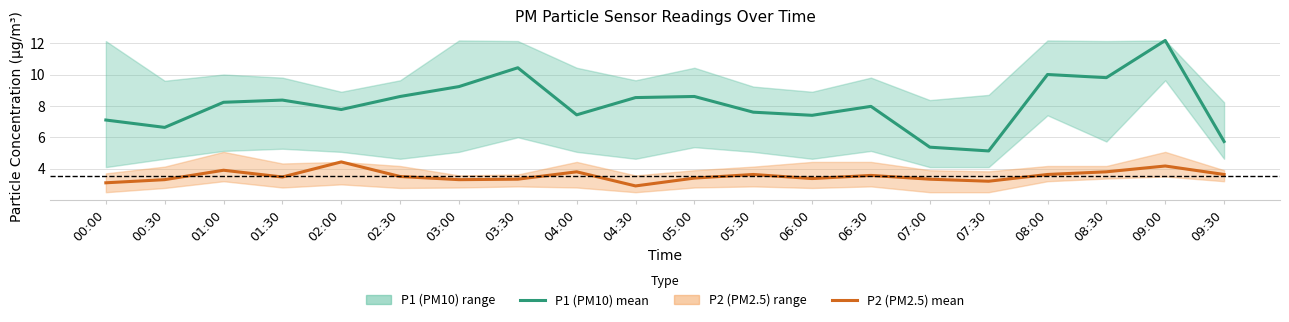

Which series has the largest total across all categories?

P1 (PM10) mean